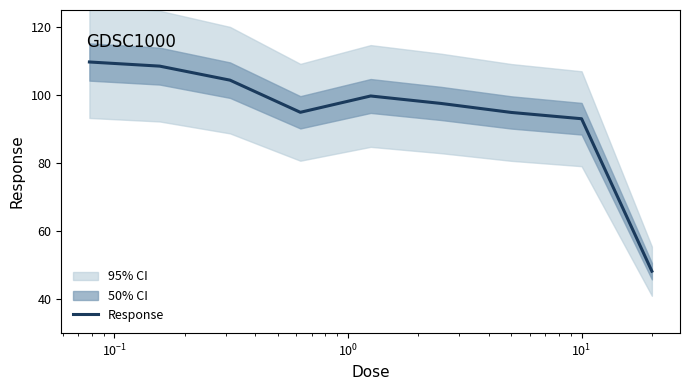

How many data points are above 97?

5